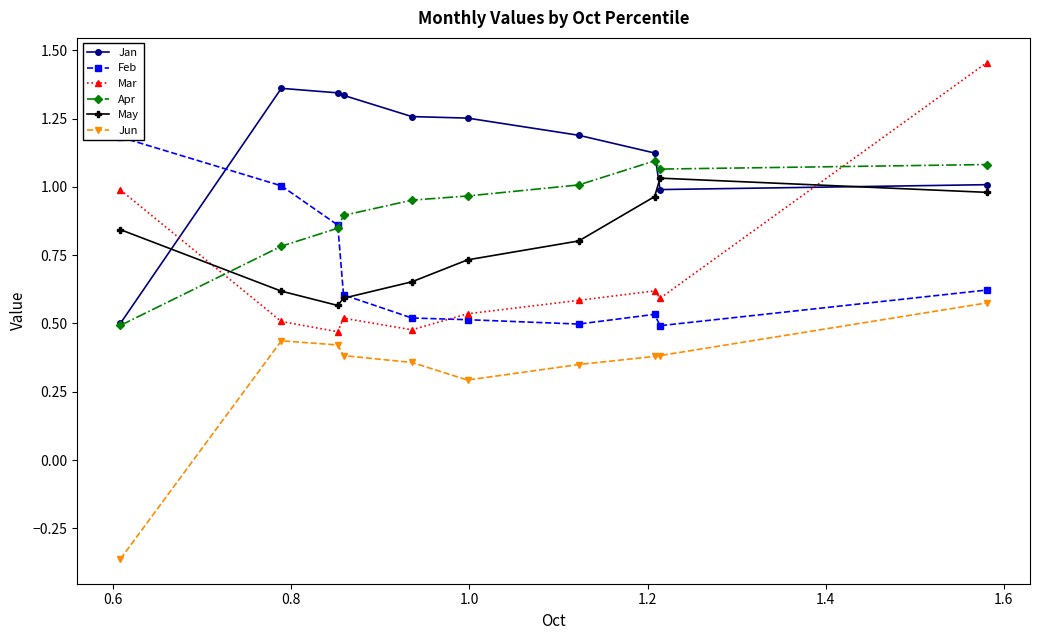

In May, how many points are lower than both neighbors (excluding endpoints)?

1